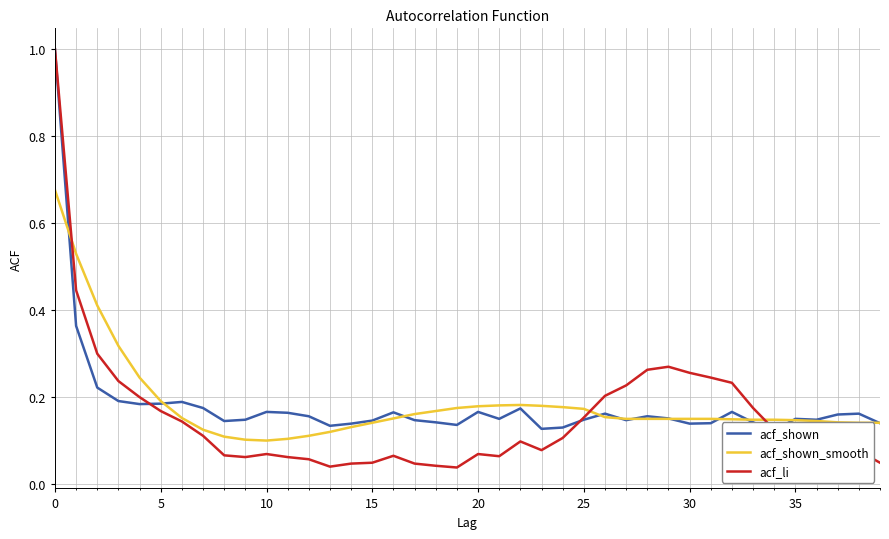

How many lines are shown in the chart?

3